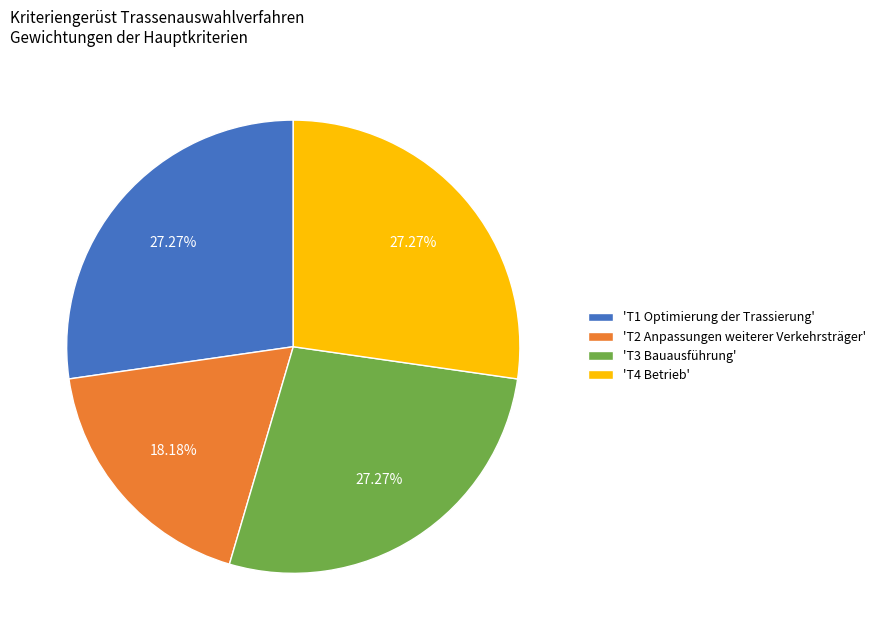

Is there a majority slice in this chart?

No